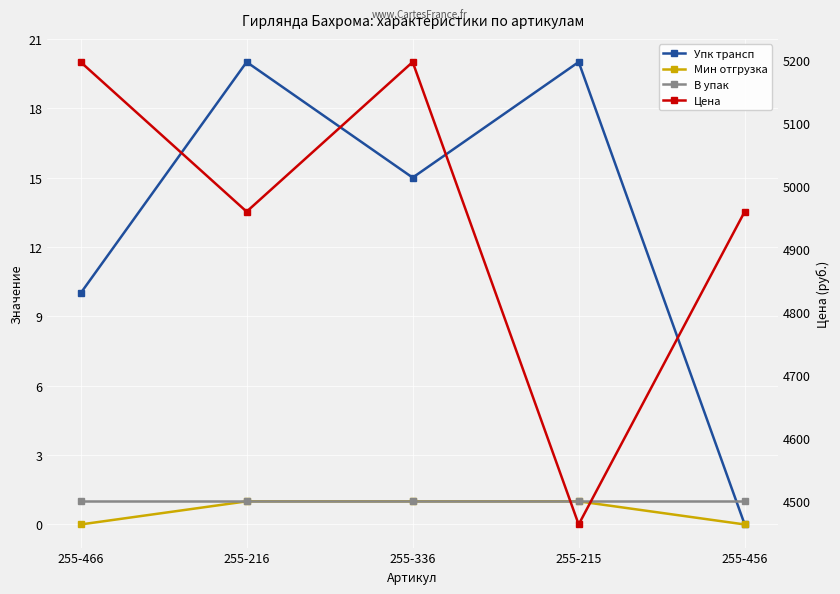

True or false: Мин отгрузка and Упк трансп intersect in this chart.

False